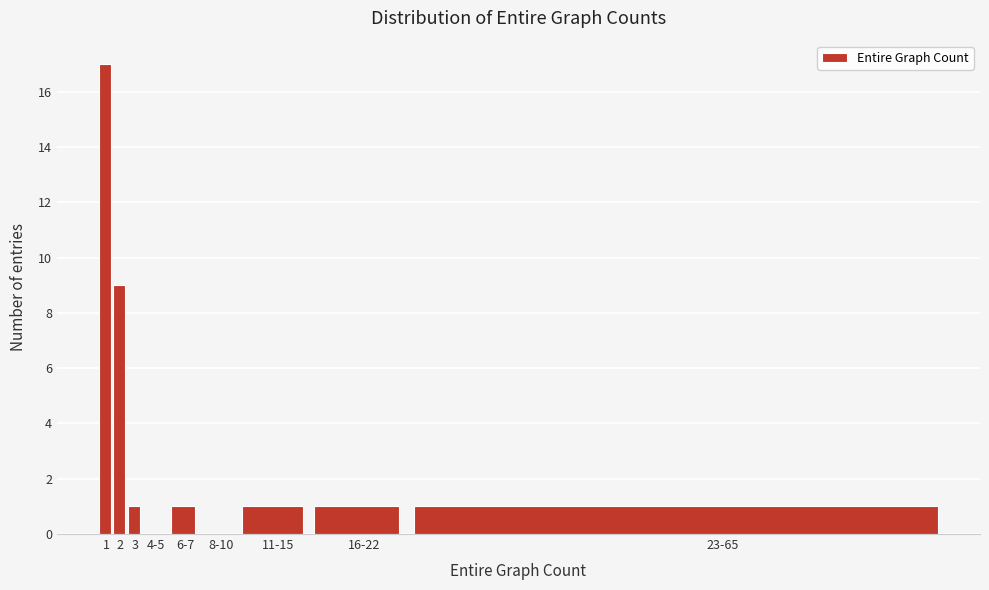

Reading right to left, what are all the values shown in this chart?

23-65=1	16-22=1	11-15=1	8-10=0	6-7=1	4-5=0	3=1	2=9	1=17